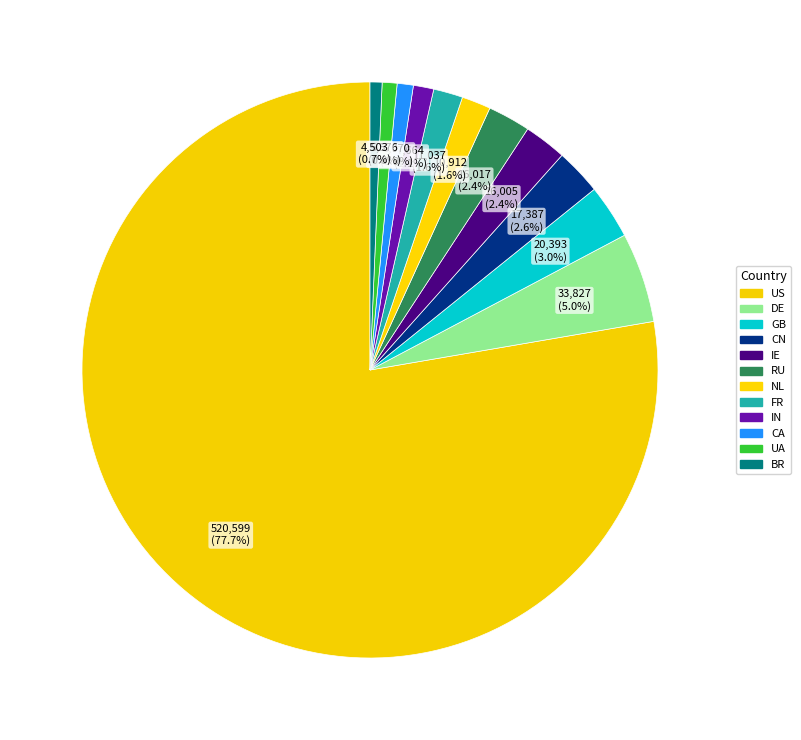

Count the number of slices in the pie.

12